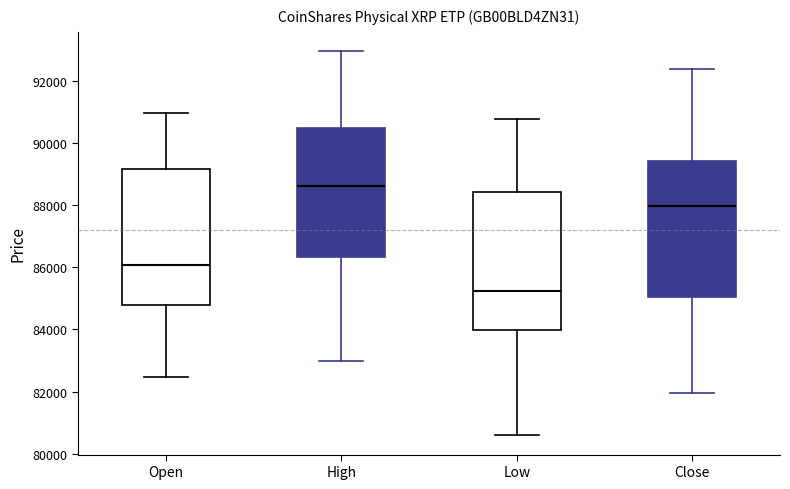

Which box's median line is the lowest?

Low